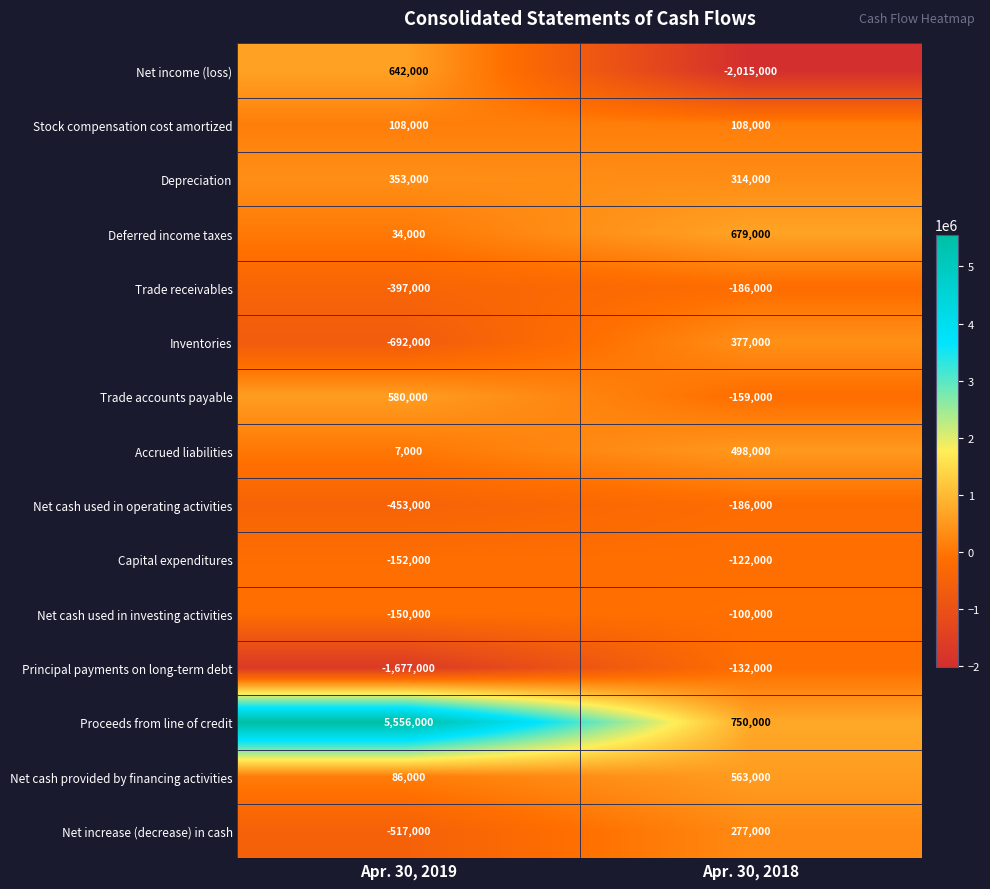

What is the sum of all Net income (loss) values?

-1373000